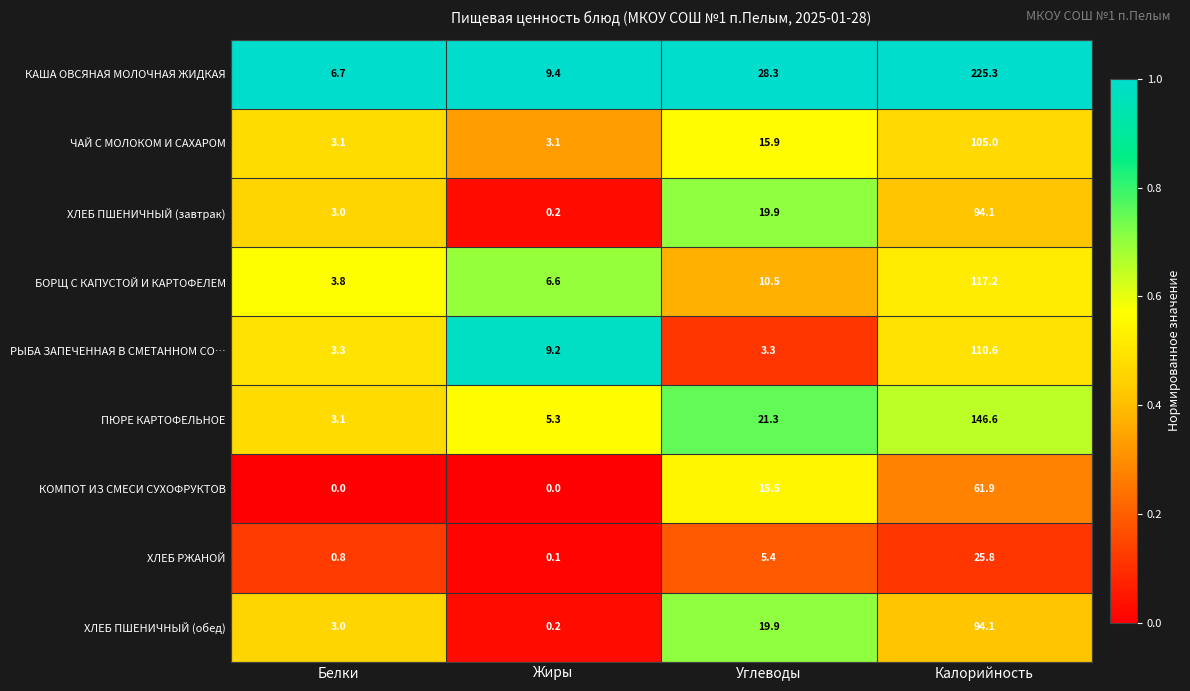

How many distinct data groups are displayed?

9